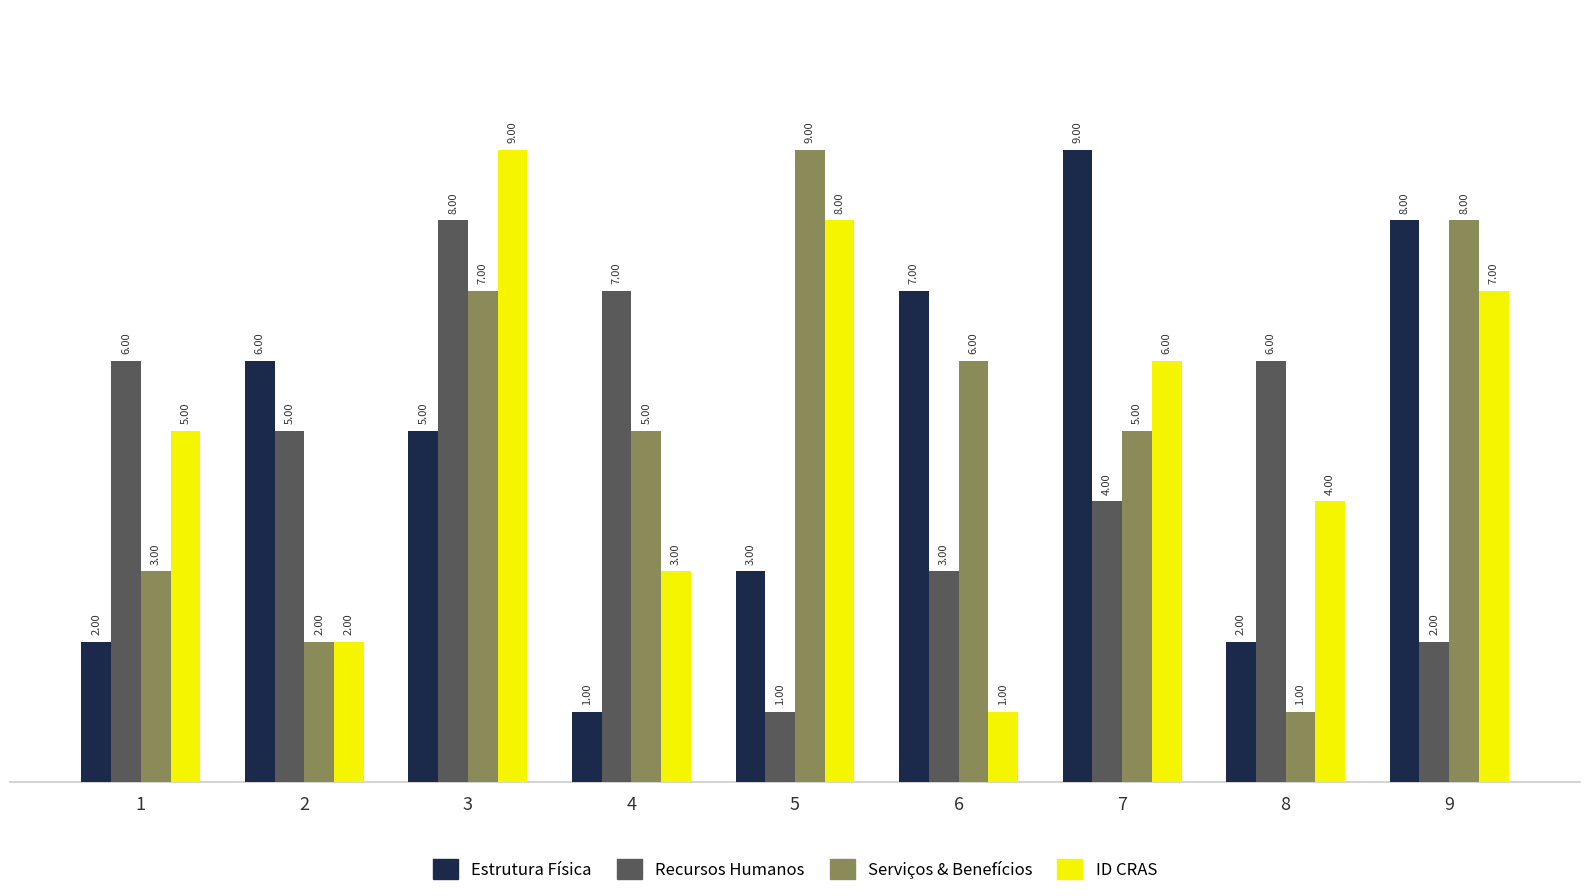

What is the total value across all series at 5?

21